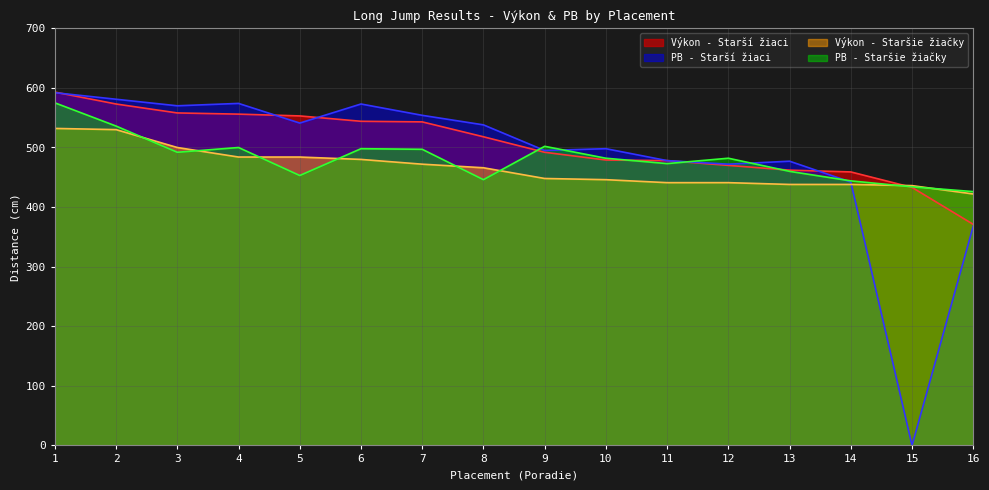

What is the value of the Výkon - Starší žiaci point at the 1st from the left?

593